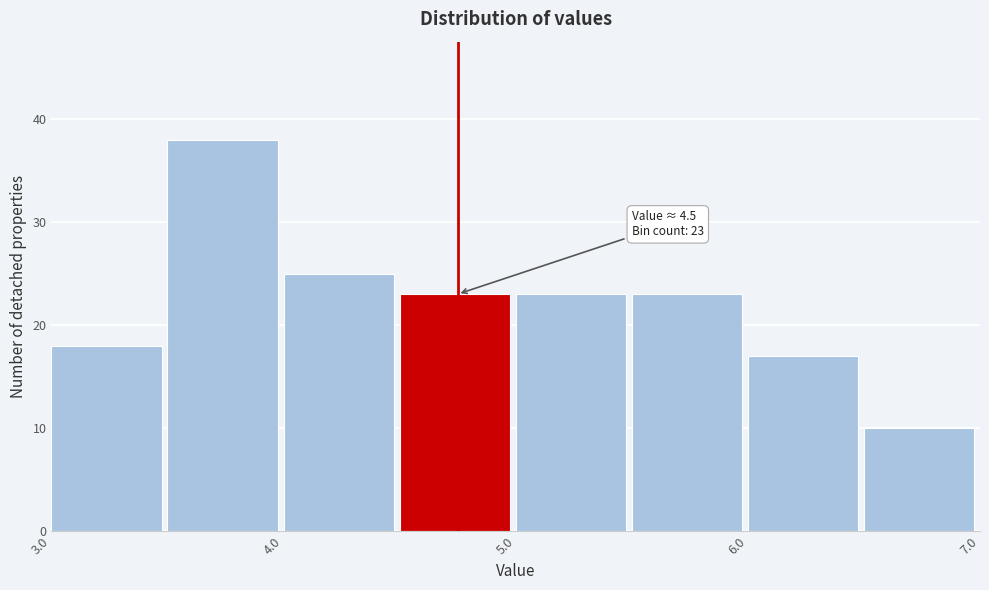

Which range on the x-axis has the tallest bar?

3.5 to 4.0